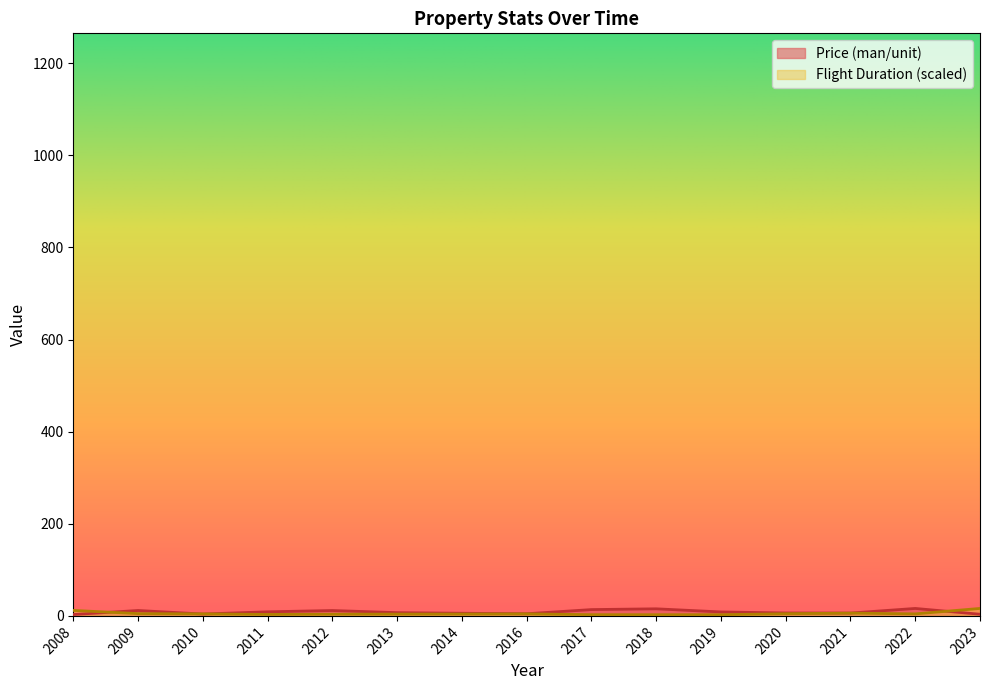

Is it true that Flight Duration (scaled) equals 4.7 at 2020?

True